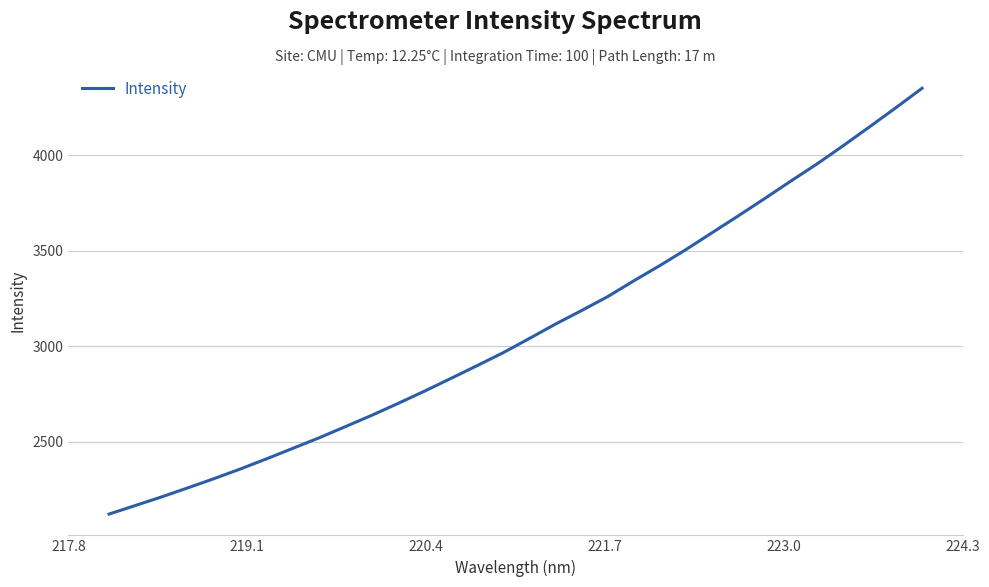

What is the maximum value shown in the chart?

4350.4